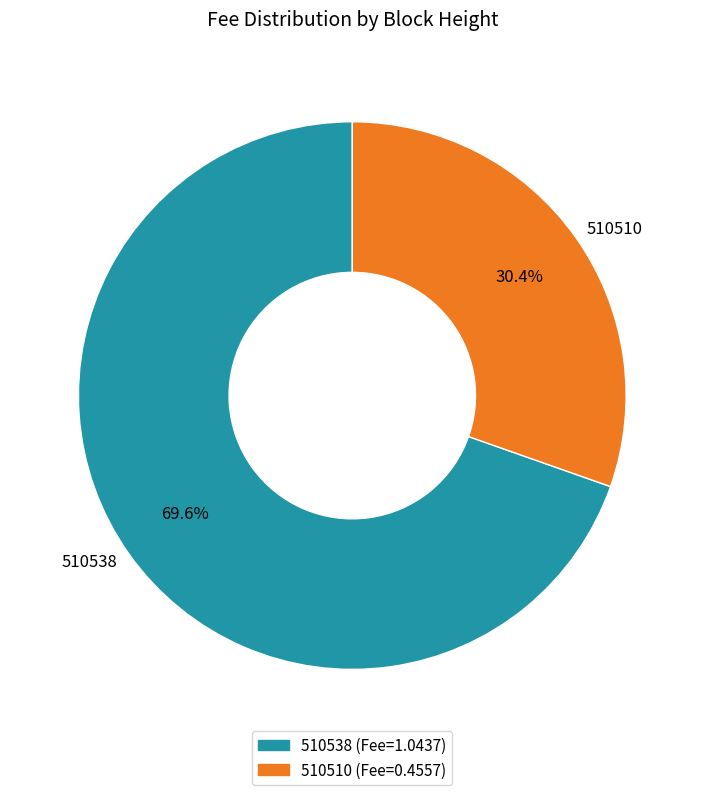

What is the smallest slice in the pie chart?

510510